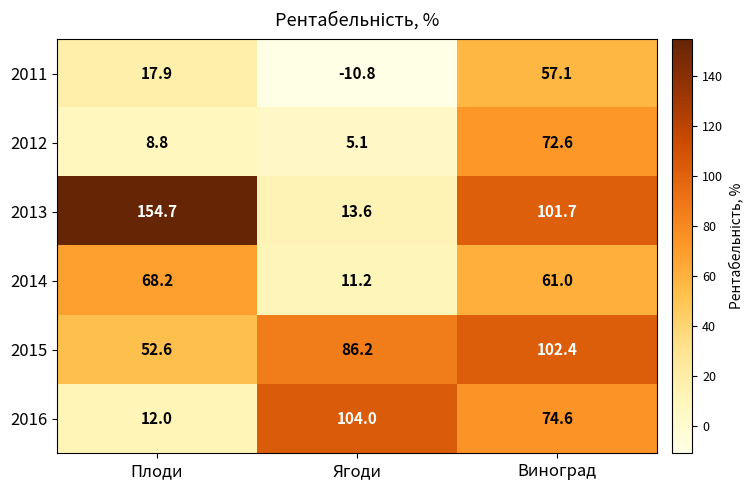

What is the minimum value shown in the chart?

-10.8